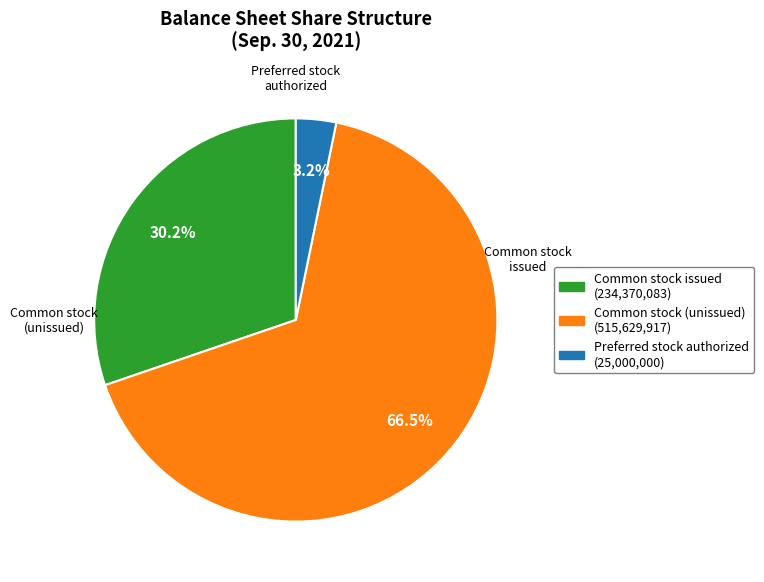

How much of the chart is everything except Preferred stock authorized (25,000,000)?

96.8%